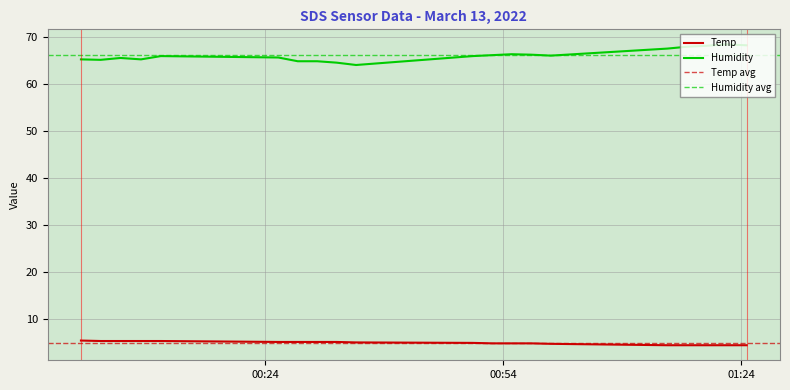

What is the minimum value for Humidity?

64.1